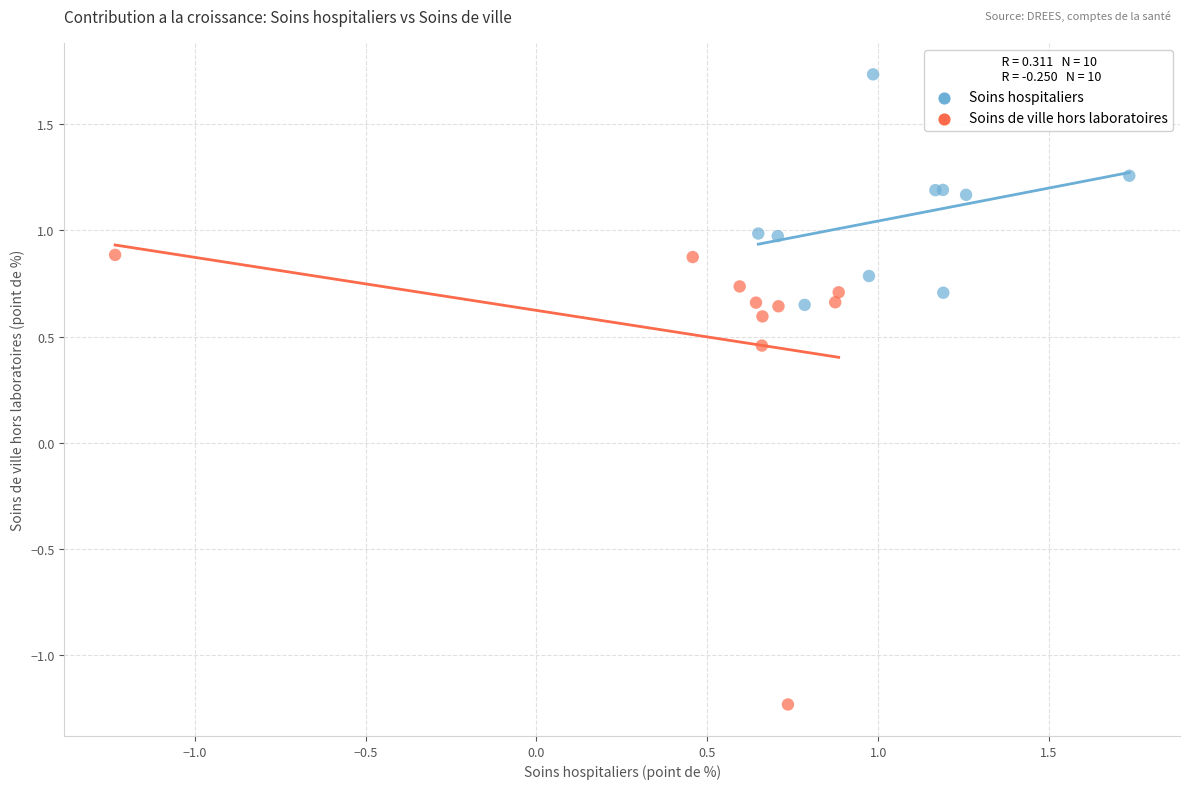

Which series reaches the minimum Y coordinate?

Soins de ville hors laboratoires